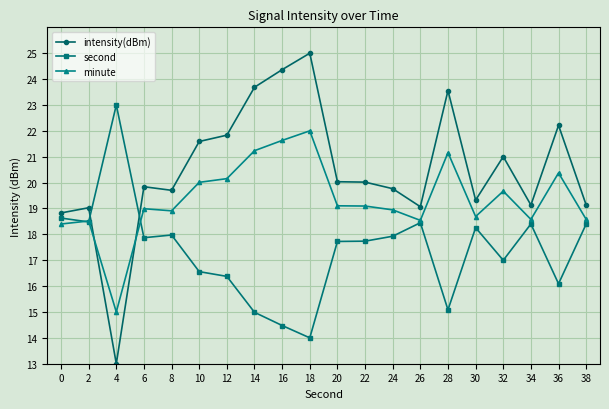

What is the spread (max minus min) of values at 2?

0.5